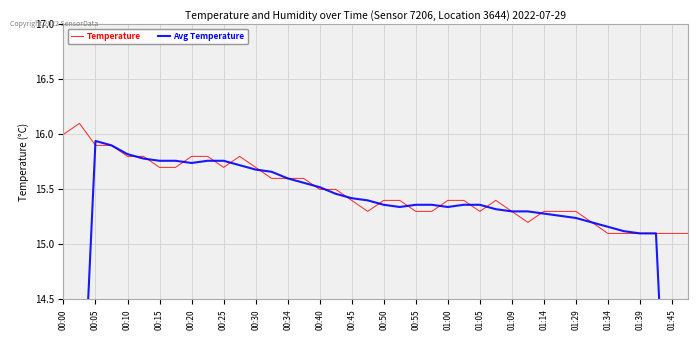

At which label does Avg Temperature reach its minimum?

39